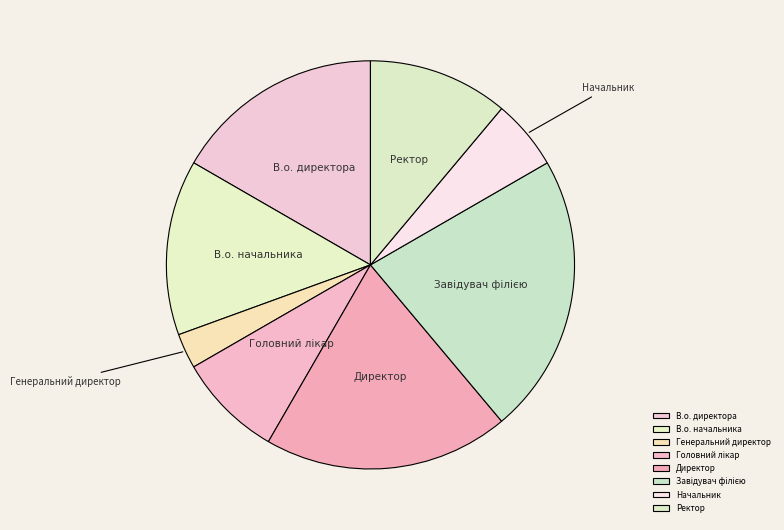

Do Ректор and Начальник together represent more than half of the pie?

No